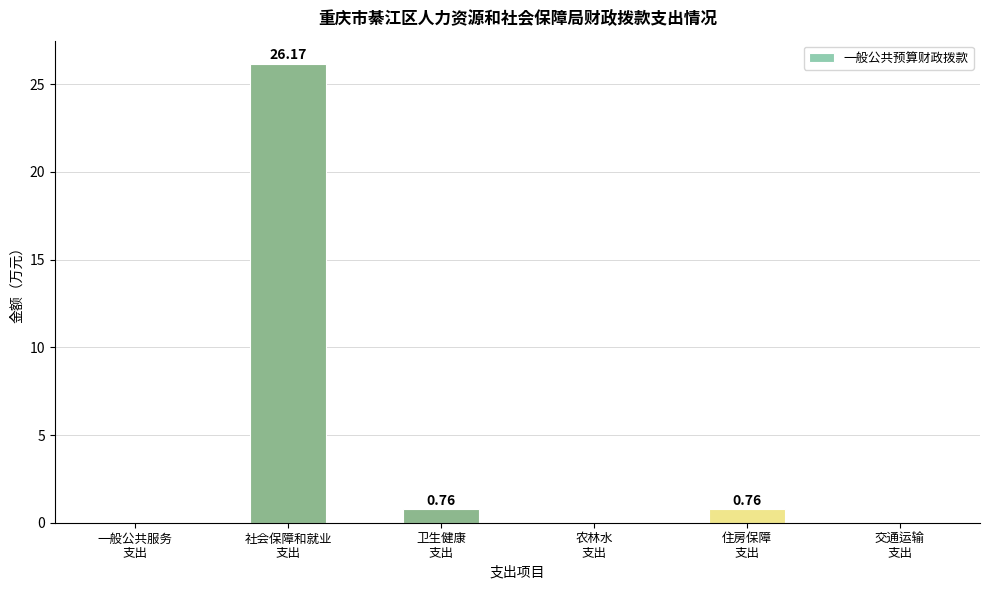

What is the sum of all values?

27.7